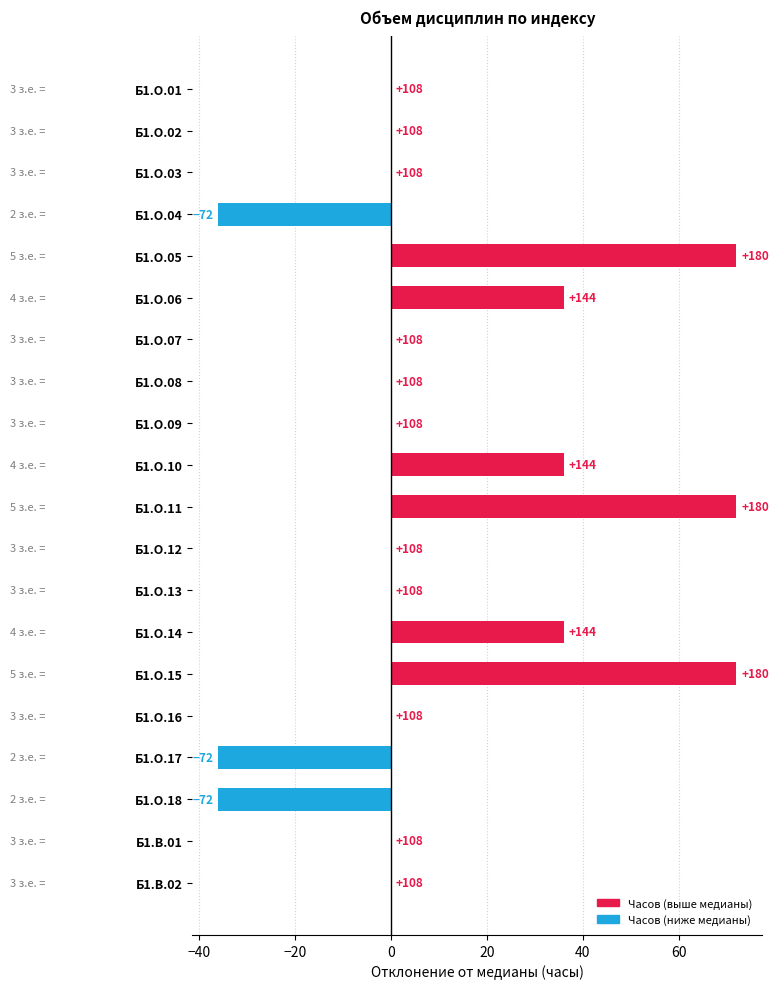

What is the smallest value displayed?

-36